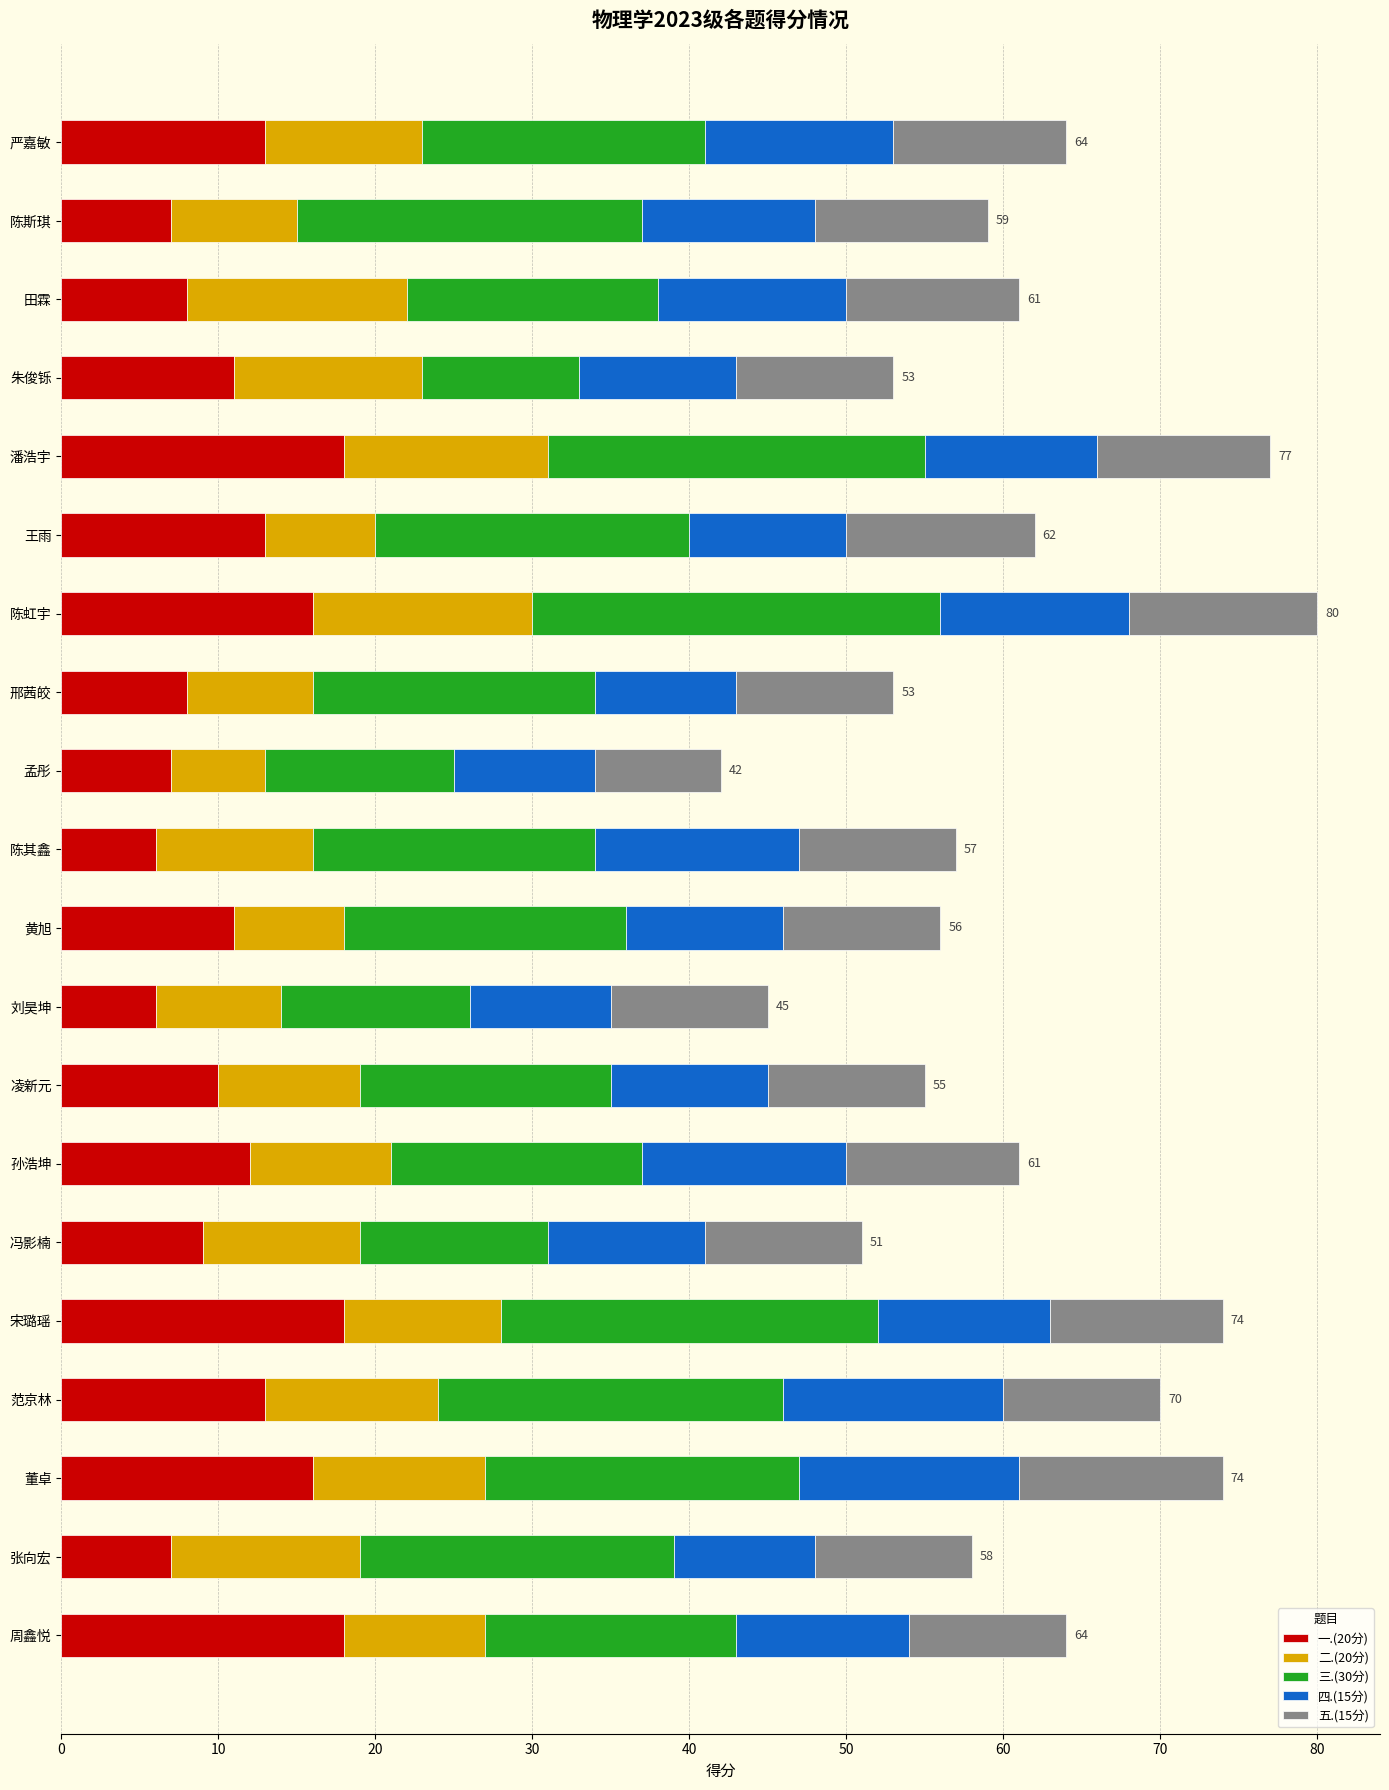

Count the number of data series in this chart.

5